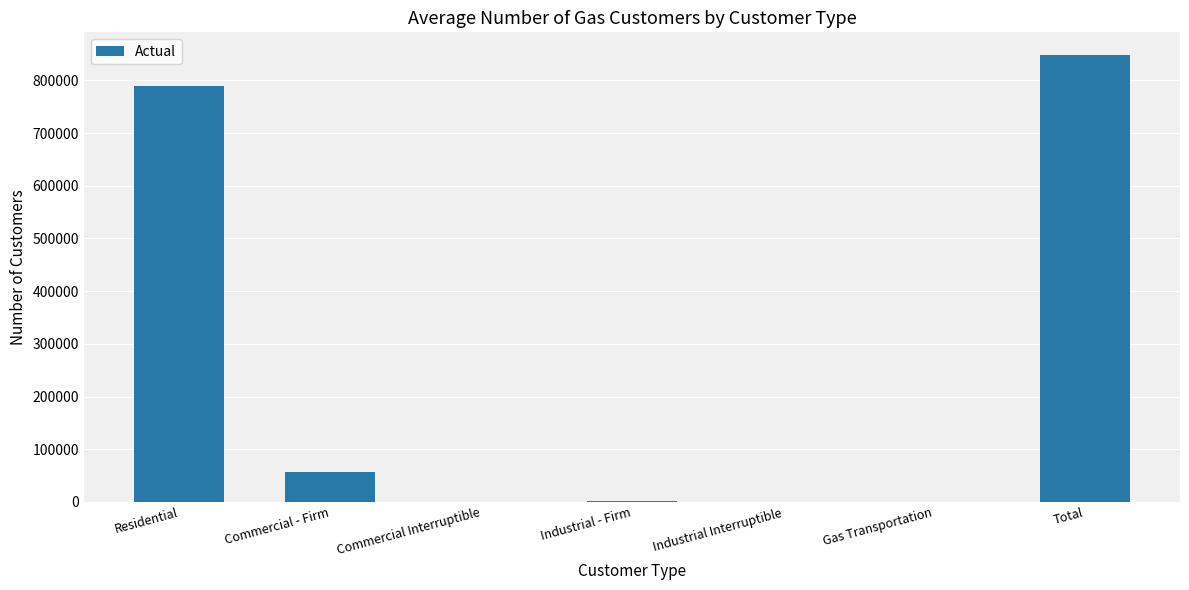

Where is the data nearest to the value 424471?

Residential